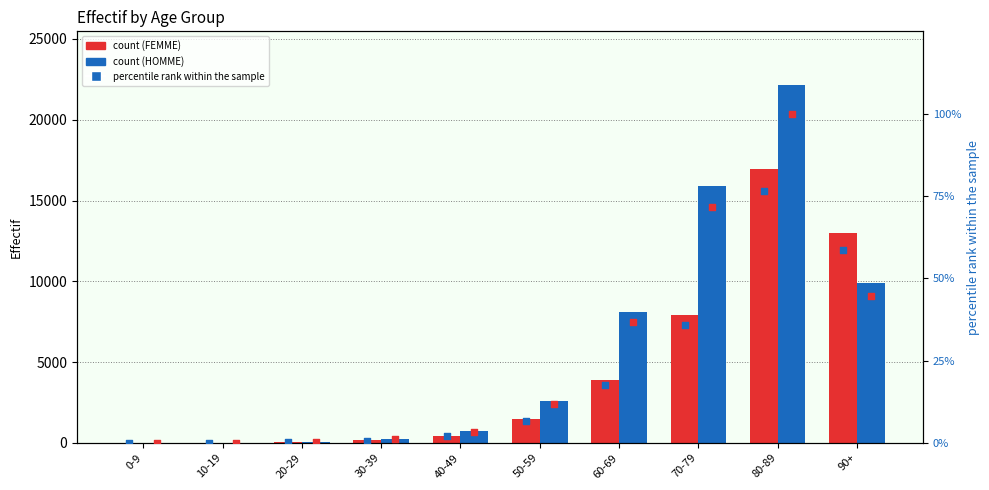

Which series has the largest total across all categories?

HOMME (count)